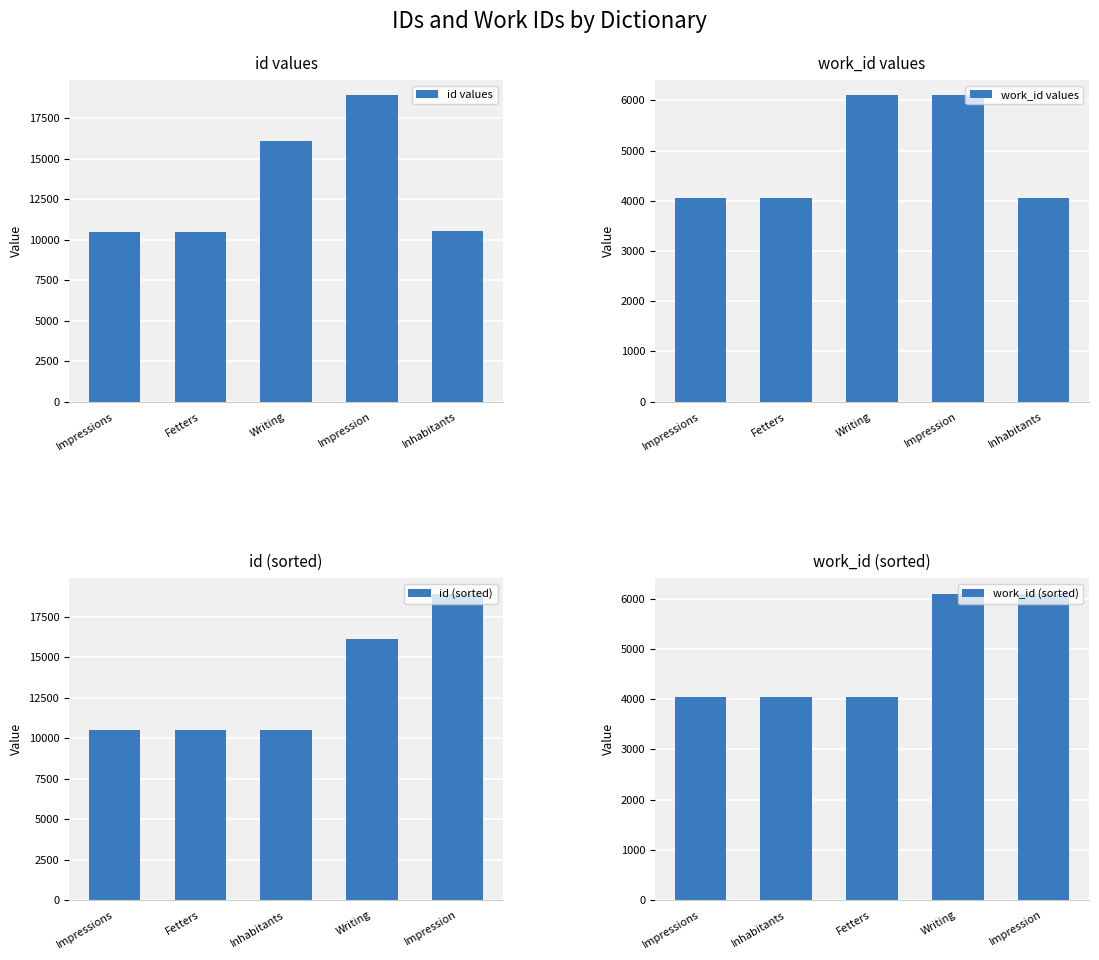

What is the difference between the maximum and minimum values in the id values series?

8439